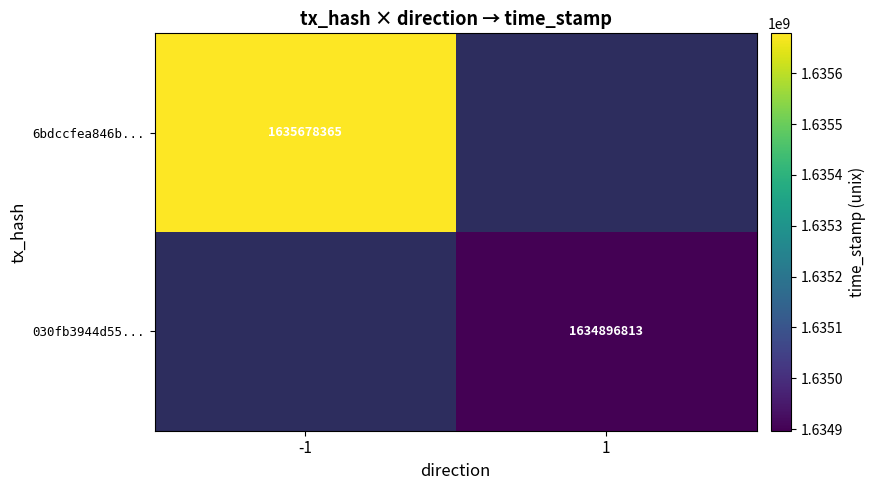

The 6bdccfea846b... series shows 1635678365 at -1. True or false?

True